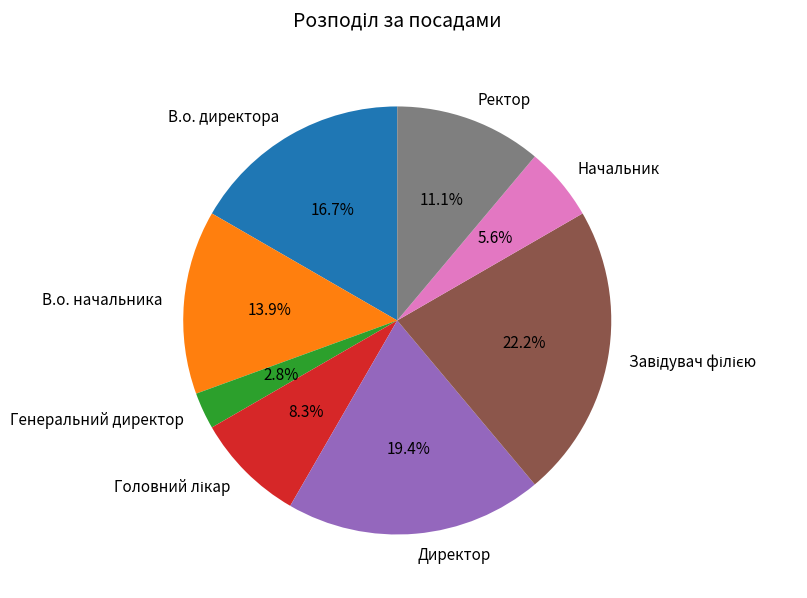

What percentage is the Начальник slice, to the nearest percent?

6%